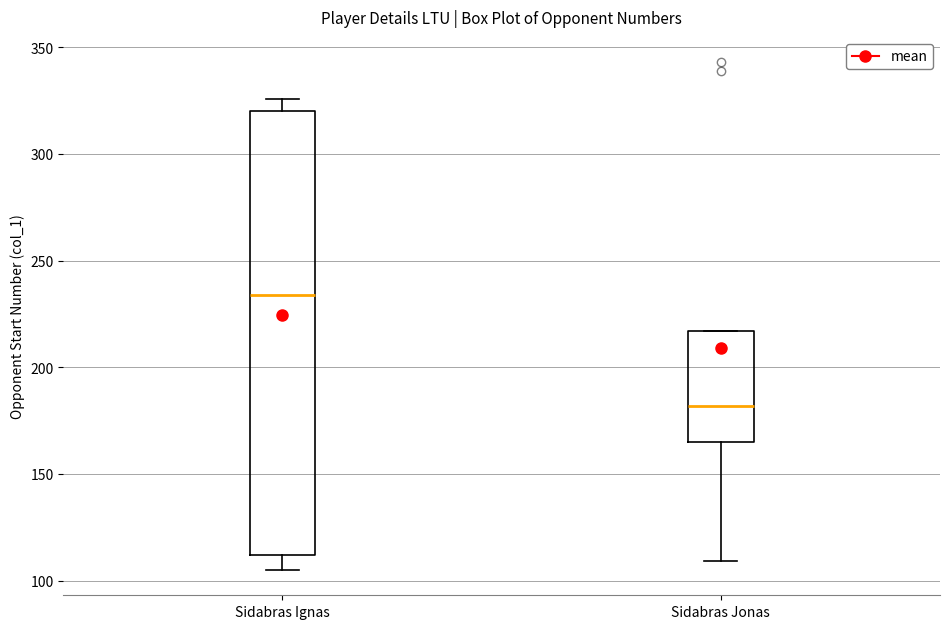

Reading left to right, transcribe this box plot: for each box, give where its median line is, the range the box spans, and where its two whiskers end, as read against the y-axis. The values are not printed on the chart, so give them approximately, as read against the axis.

Sidabras Ignas: median 235, box 110 to 320, whiskers 105 to 325
Sidabras Jonas: median 180, box 165 to 215, whiskers 110 to 215